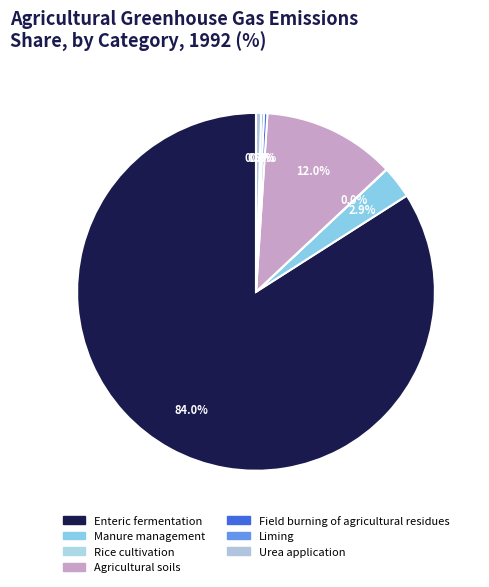

What percentage is the Agricultural soils slice, to the nearest percent?

12%